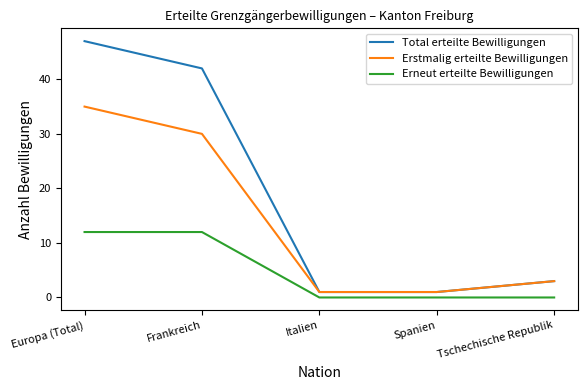

Count the number of categories in the chart.

5